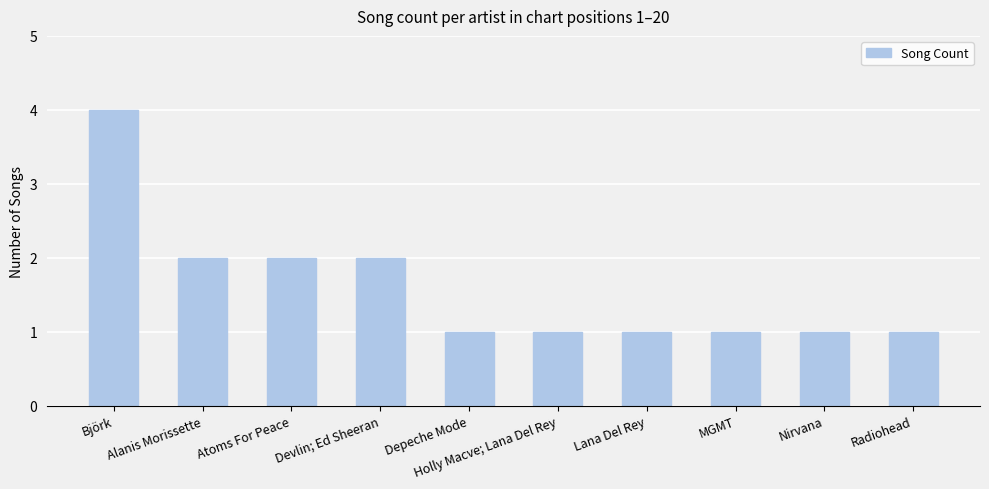

What is the label of the 9th bar from the right?

Alanis Morissette